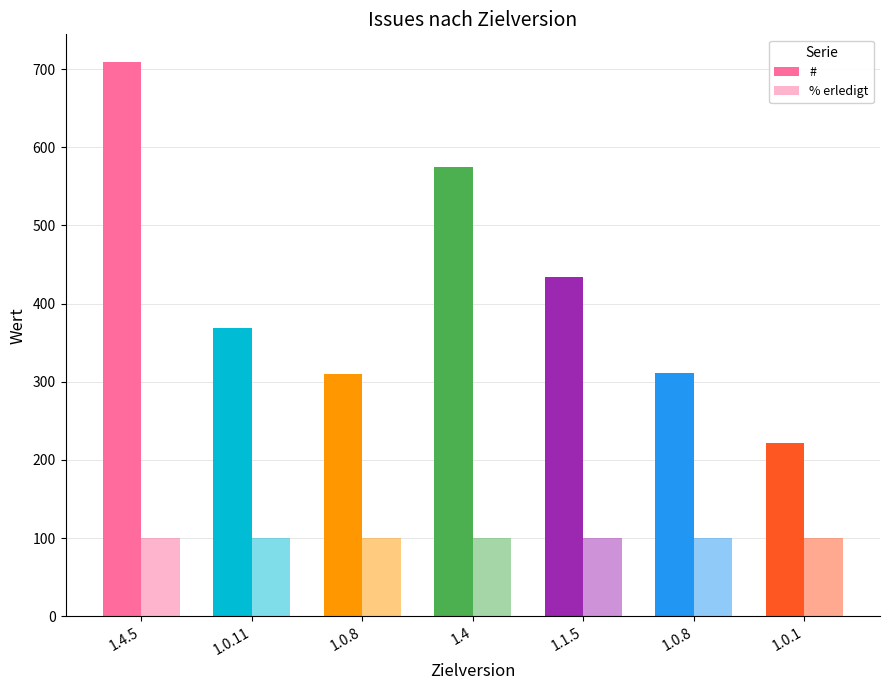

Is it true that % erledigt equals 100 at 1.0.8?

True